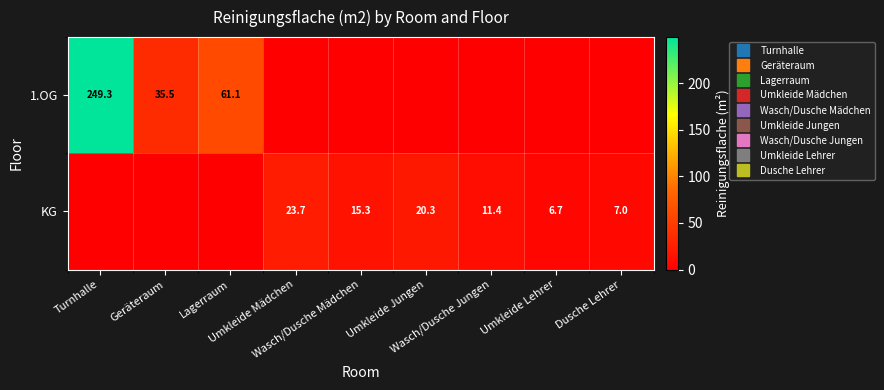

True or false: KG has a value of 11.4 at Wasch/Dusche Jungen.

True